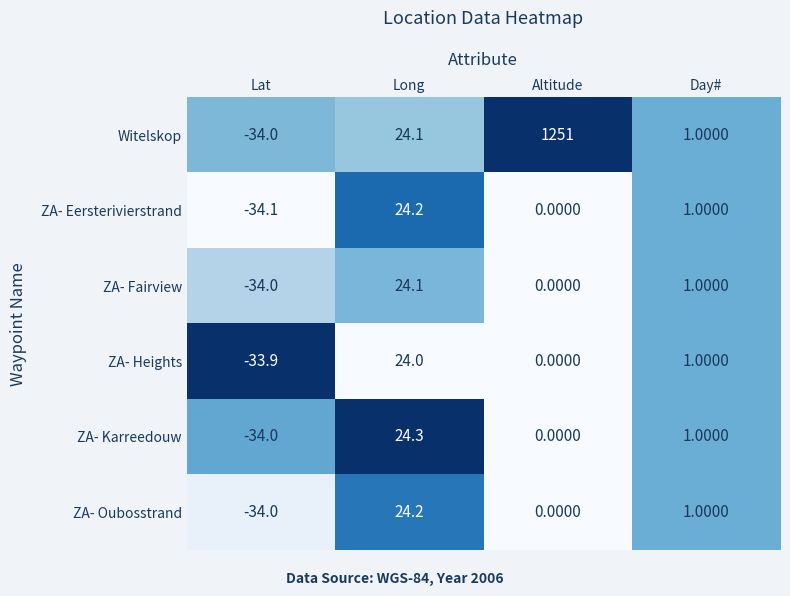

At which label does ZA- Karreedouw first exceed 1?

Long